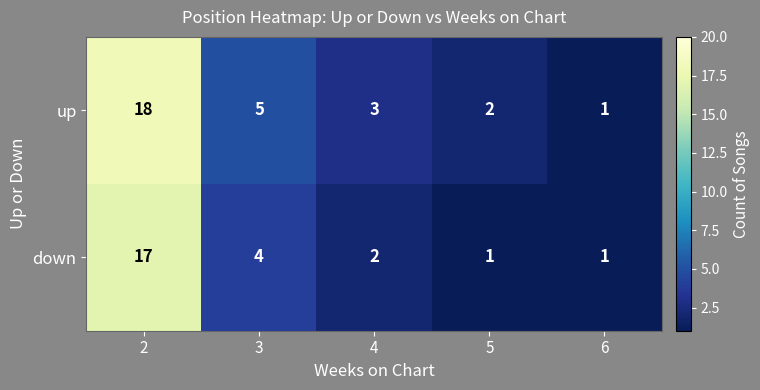

What is the sum of the up values at 3 and 2?

23